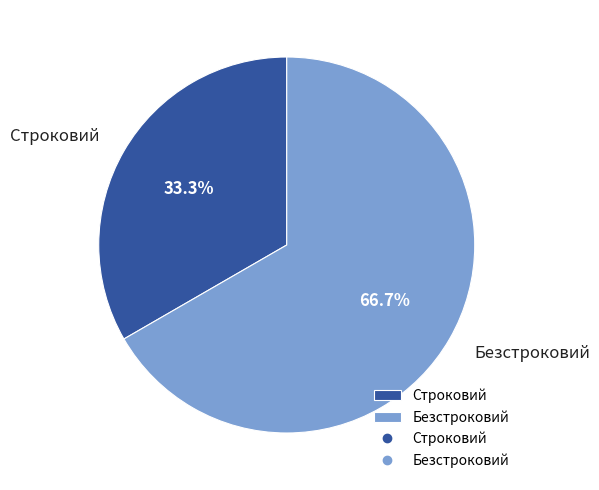

How many segments does this pie chart have?

2